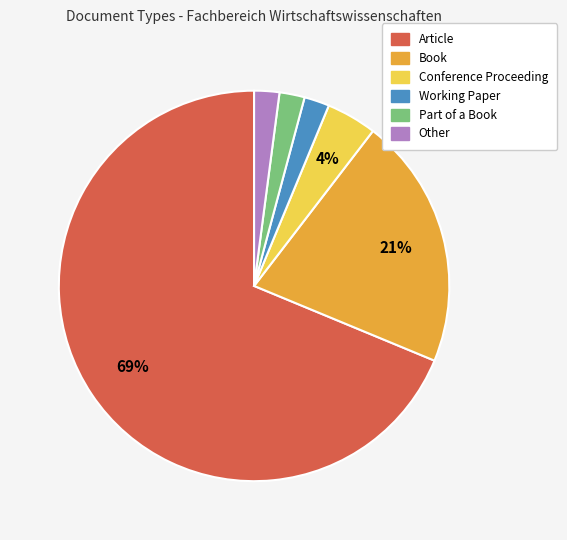

To the nearest percent, what portion does Book represent?

21%